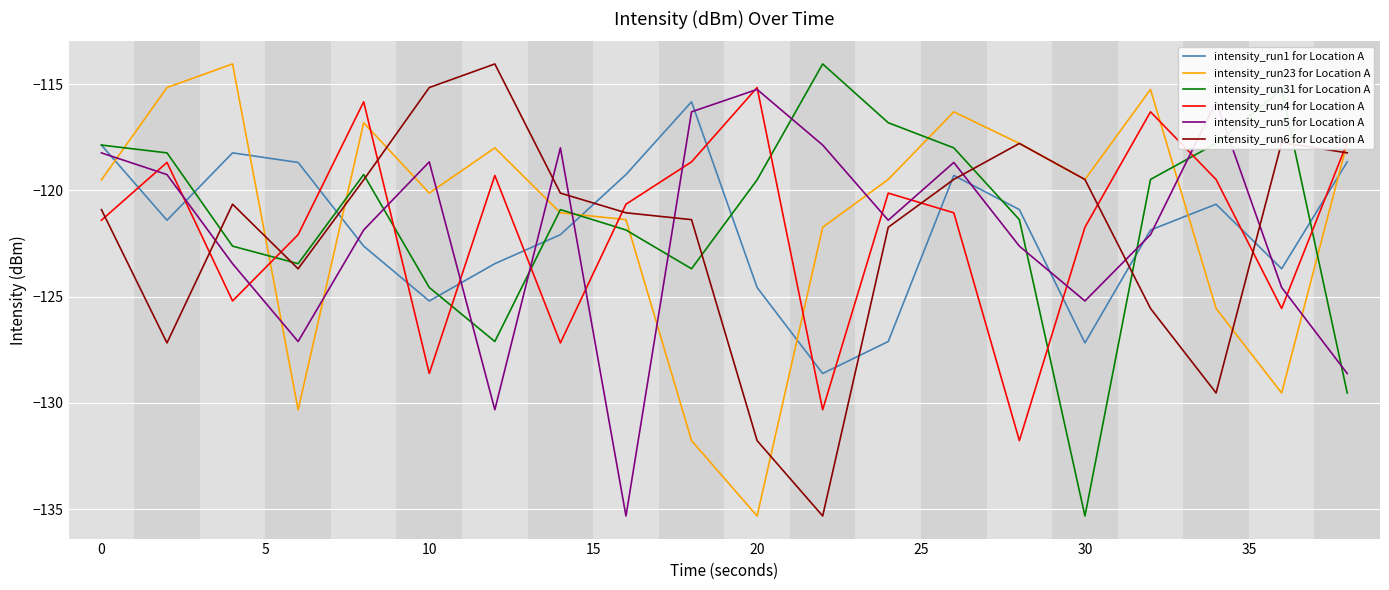

What is the maximum value shown in the chart?

-114.0